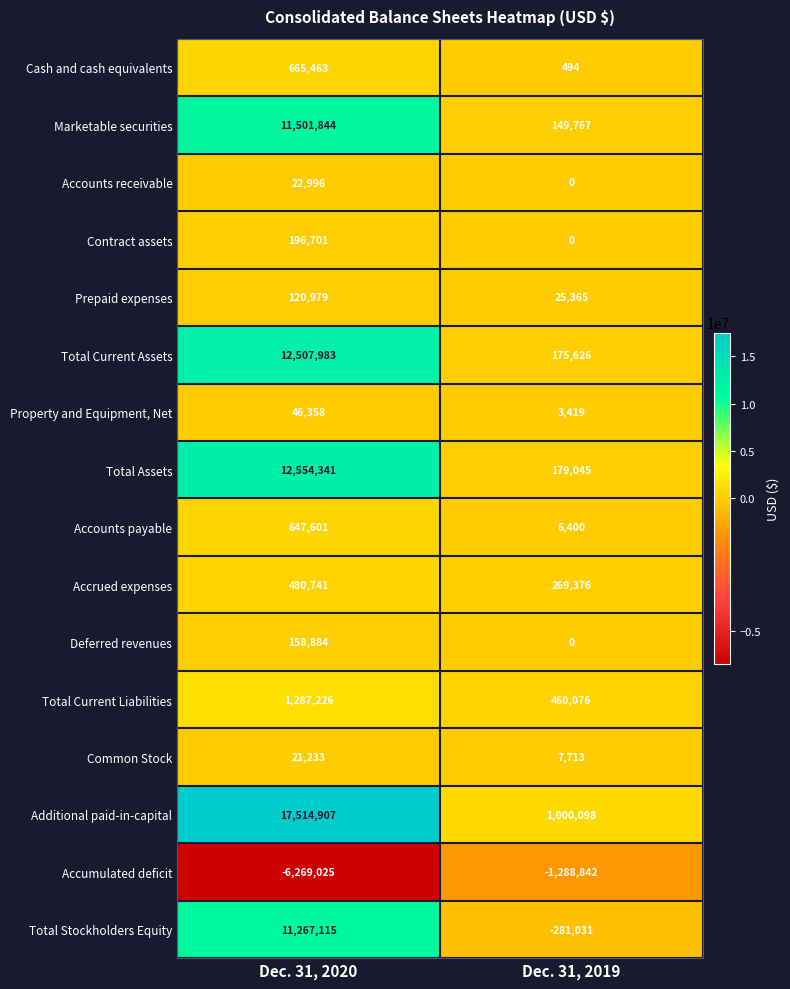

How many distinct data groups are displayed?

16